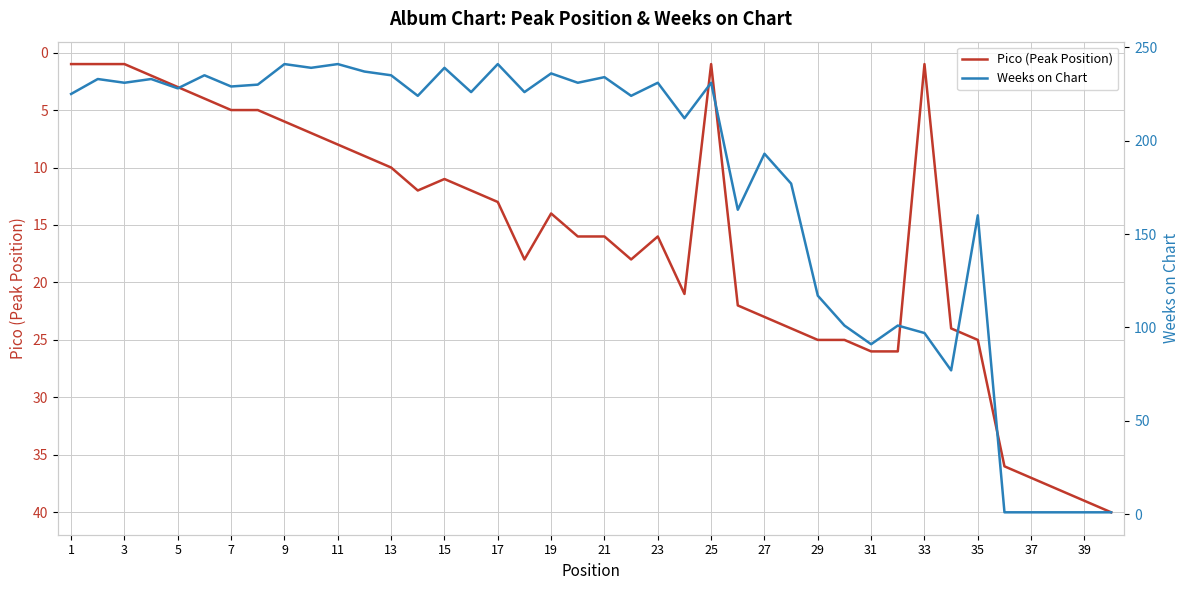

Reading left to right, extract all data points from this chart.

Pico (Peak Position): 1	1	1	2	3	4	5	5	6	7	8	9	10	12	11	12	13	18	14	16	16	18	16	21	1	22	23	24	25	25	26	26	1	24	25	36	37	38	39	40
Weeks on Chart: 225	233	231	233	228	235	229	230	241	239	241	237	235	224	239	226	241	226	236	231	234	224	231	212	231	163	193	177	117	101	91	101	97	77	160	1	1	1	1	1